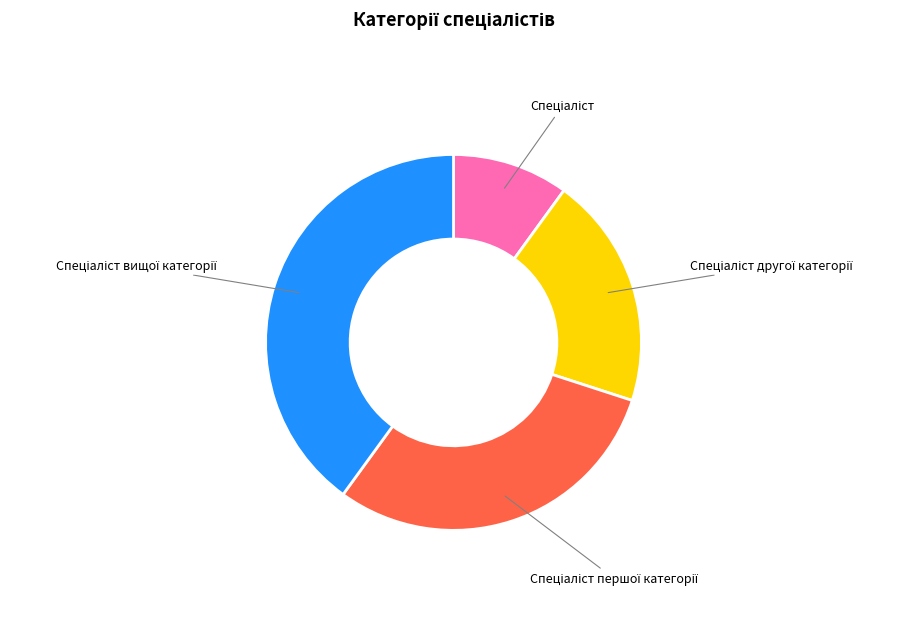

How many segments does this pie chart have?

4